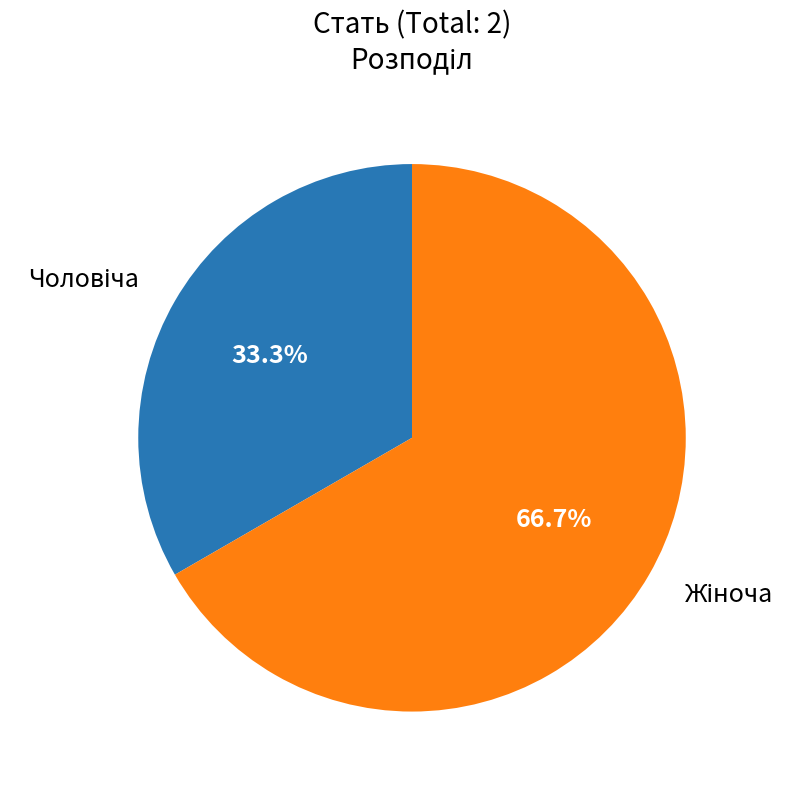

Does any single category account for the majority?

Yes